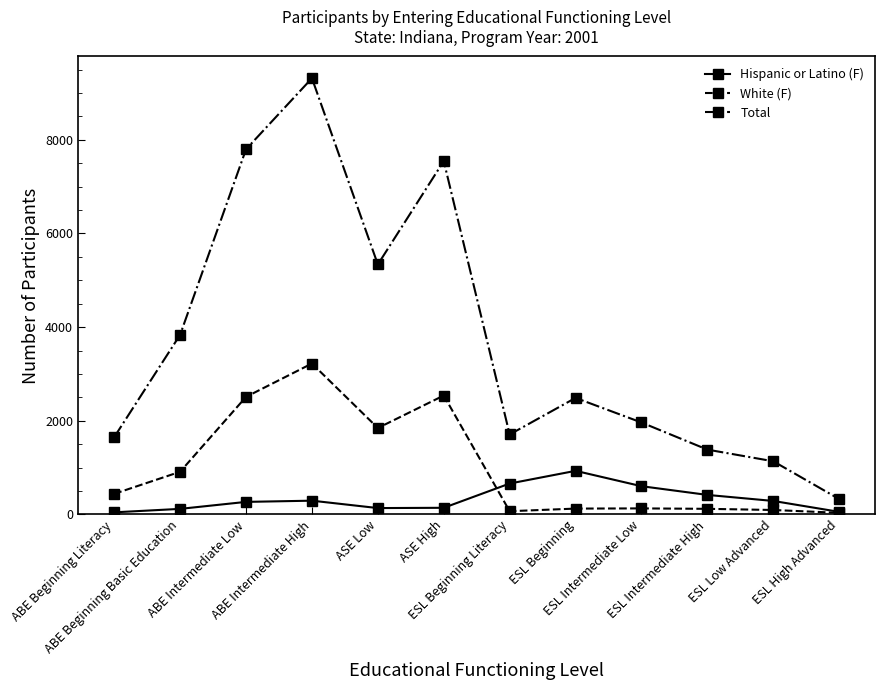

Does the chart display data point markers on the line(s)?

Yes